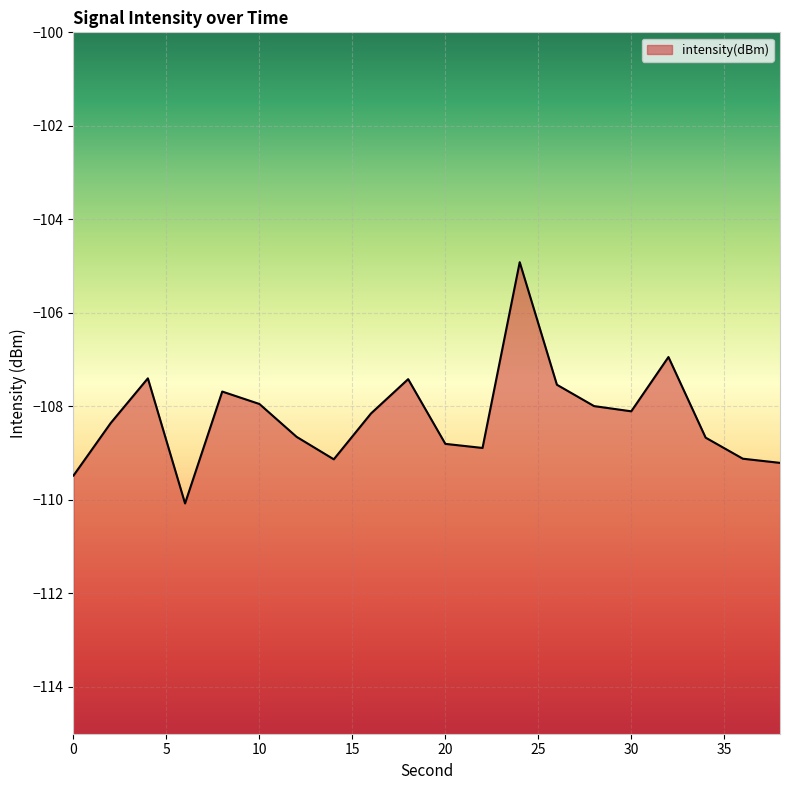

The chart shows a value of -184.4 at 4. True or false?

False